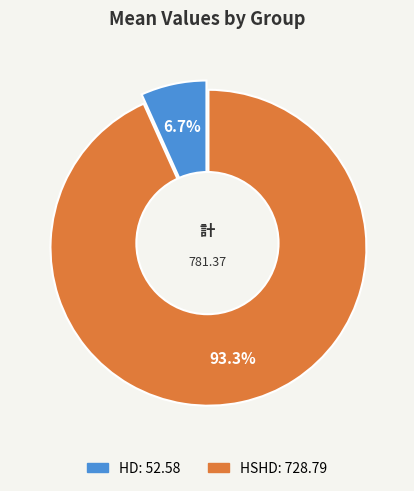

Does HD represent more than half of the total?

No